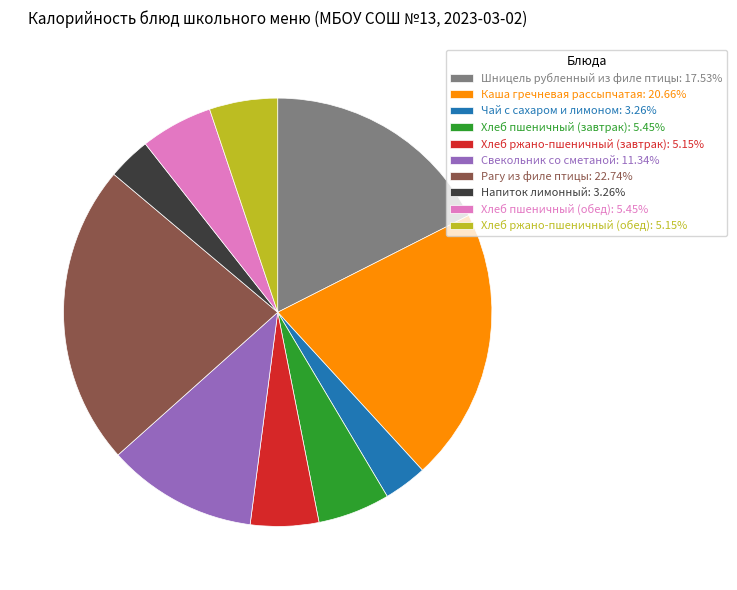

What is the ratio of the value at Шницель рубленный из филе птицы: 17.53% to the value at Хлеб пшеничный (завтрак): 5.45%?

3.2